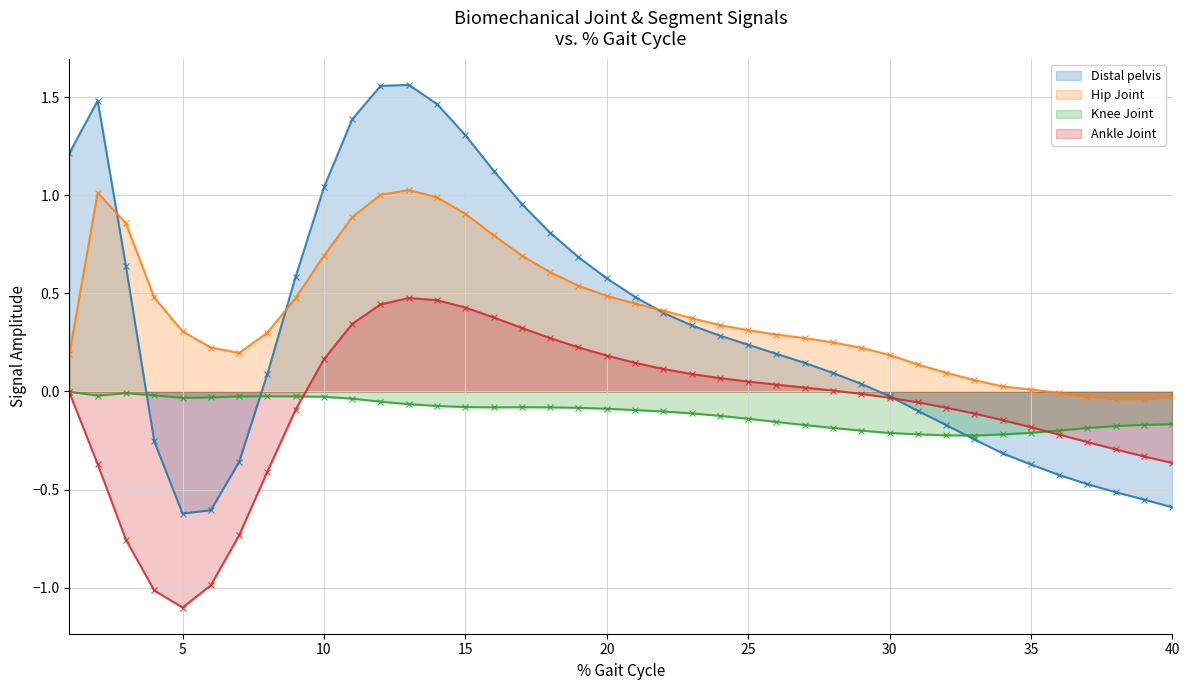

What is the total value across all series at 33?

-0.5